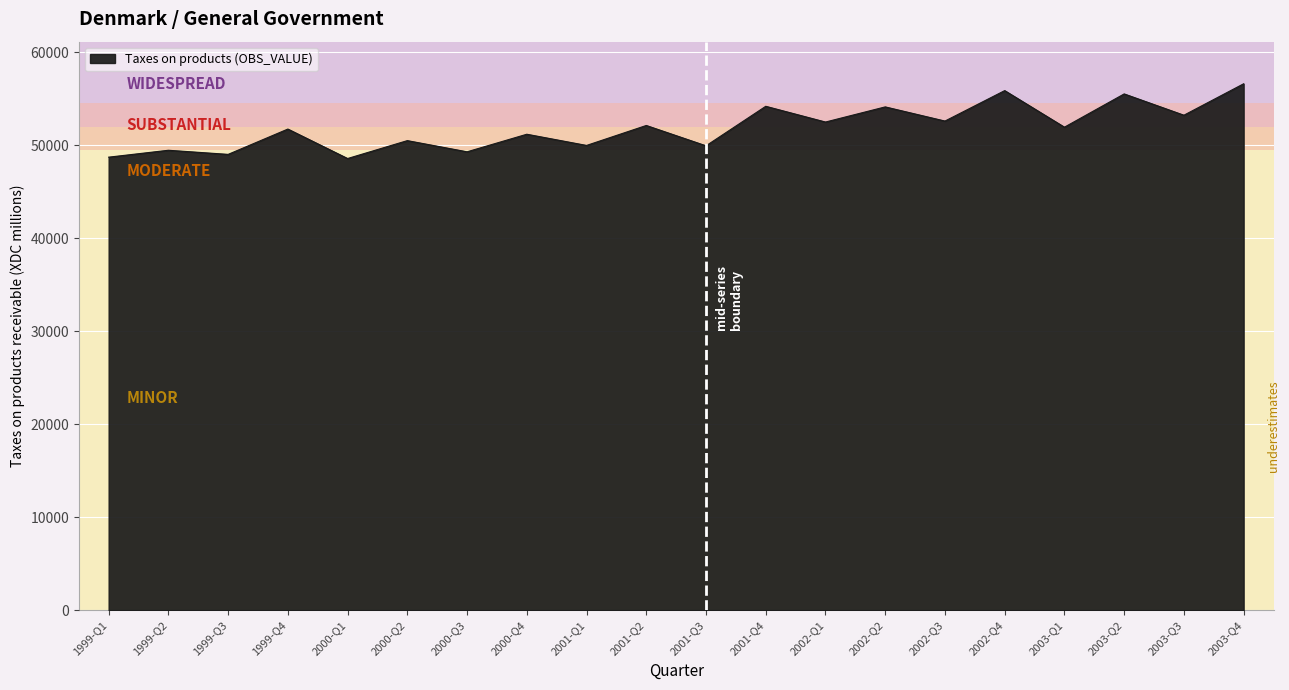

The value at 2000-Q3 is 49289. True or false?

True